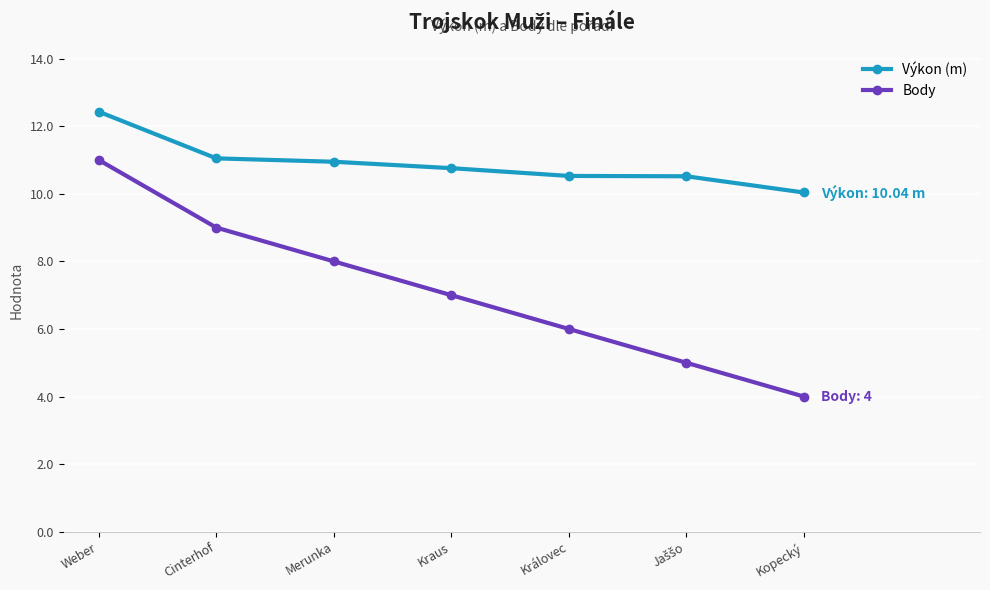

What is the value of the Body point at the 5th from the left?

6.0